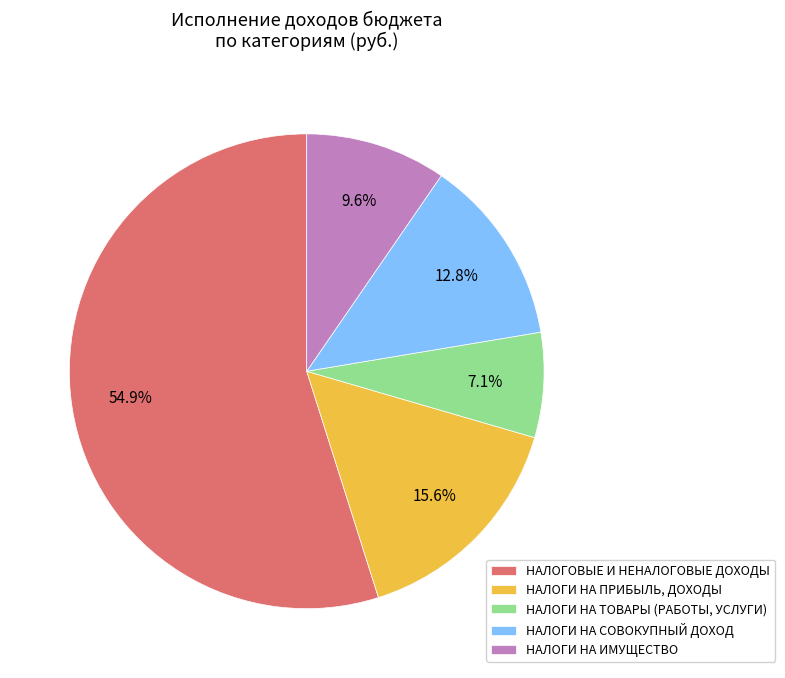

Count the number of slices in the pie.

5